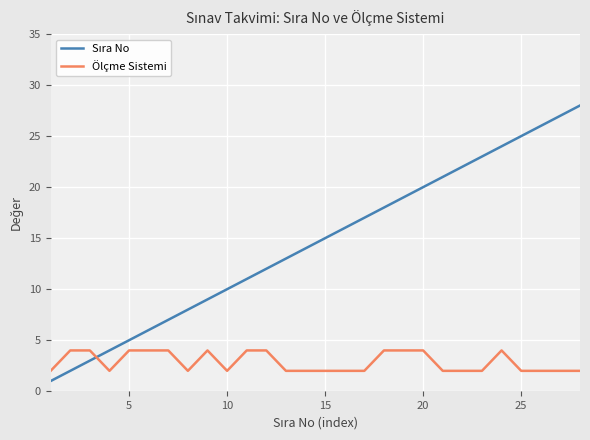

What is the sum of all Ölçme Sistemi values?

80